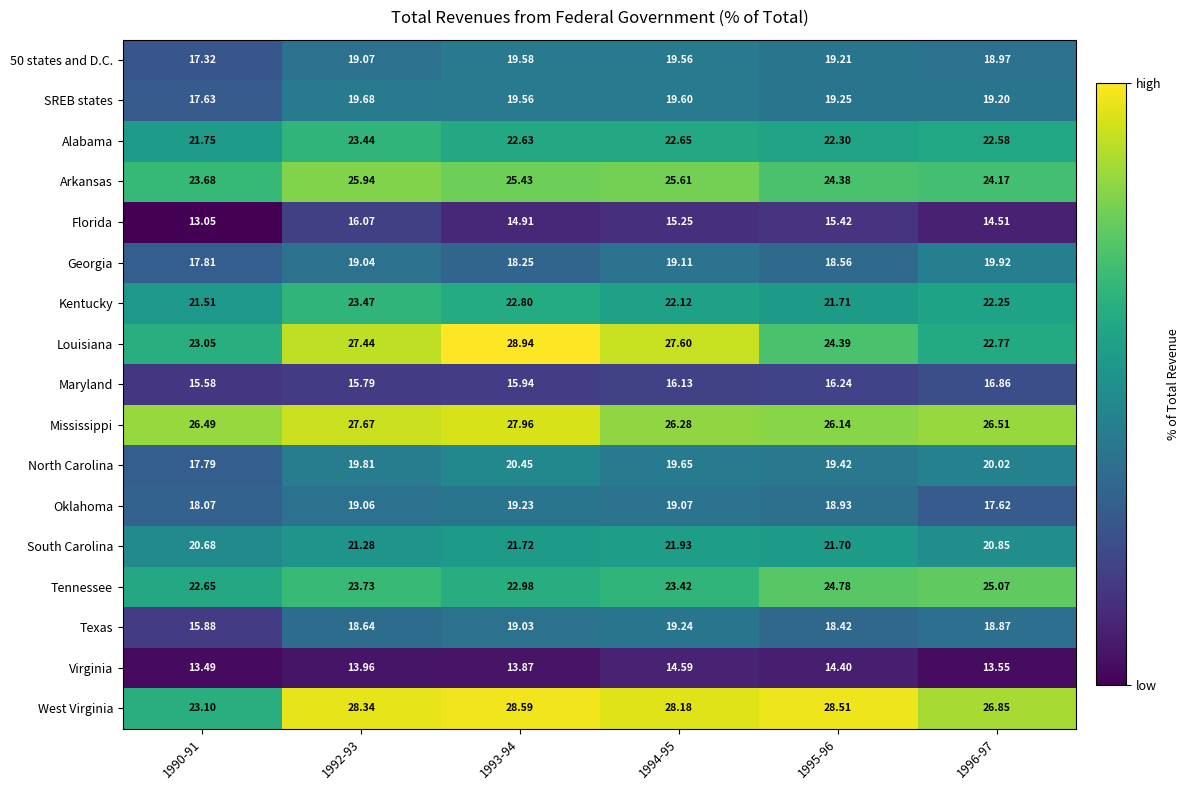

Is the value of Maryland at 1996-97 greater than the value of Florida at 1992-93?

Yes